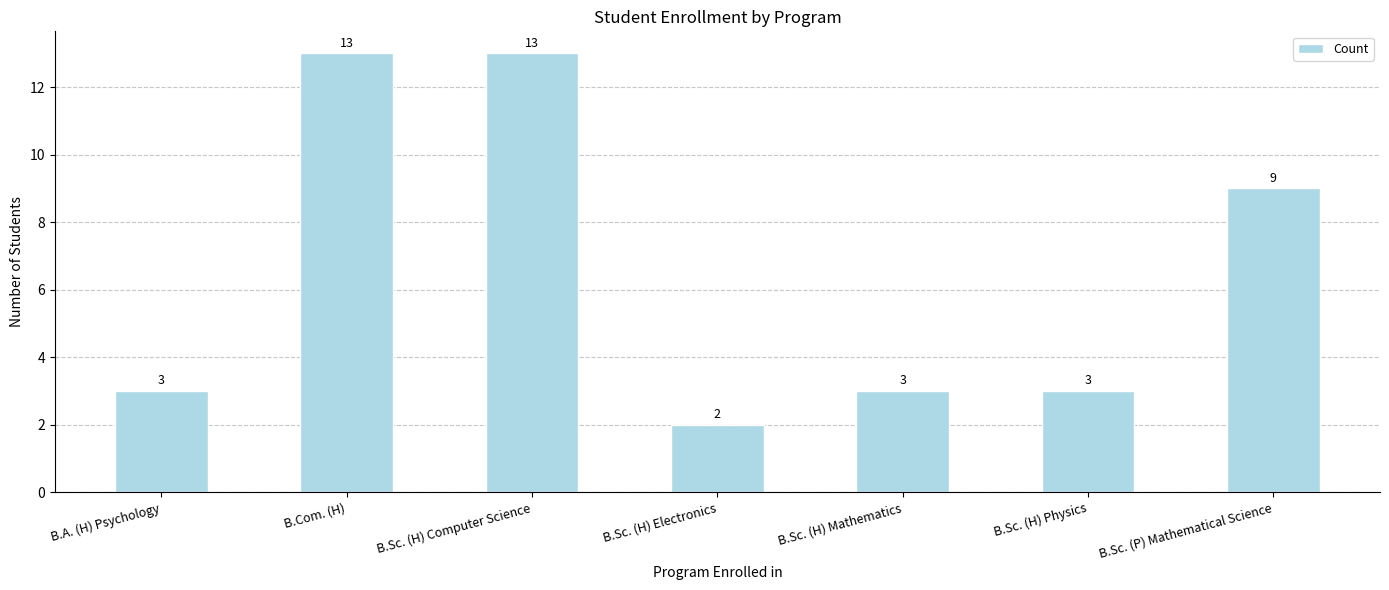

Reading left to right, extract all data points from this chart.

3	13	13	2	3	3	9